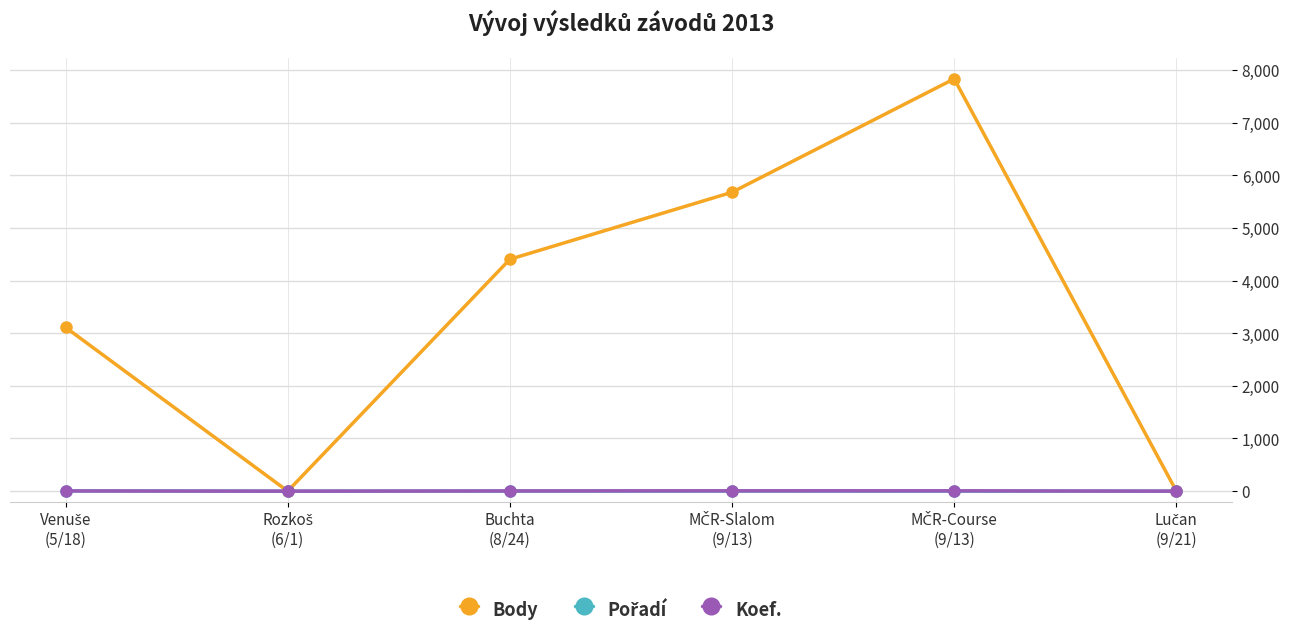

What is the difference between the maximum and minimum values in the Body series?

7831